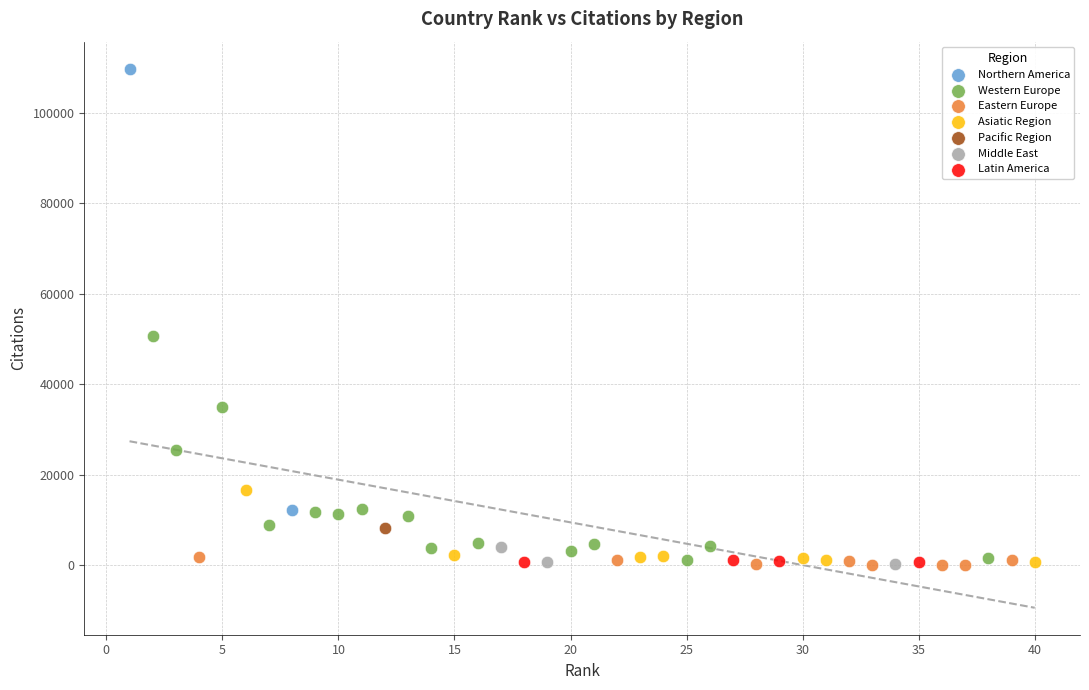

What are all the series names shown in the legend?

Northern America, Western Europe, Eastern Europe, Asiatic Region, Pacific Region, Middle East, Latin America